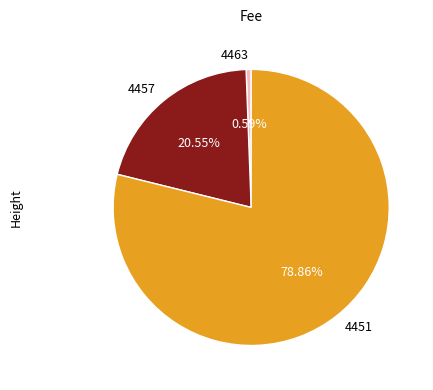

To the nearest percent, what portion does 4463 represent?

1%